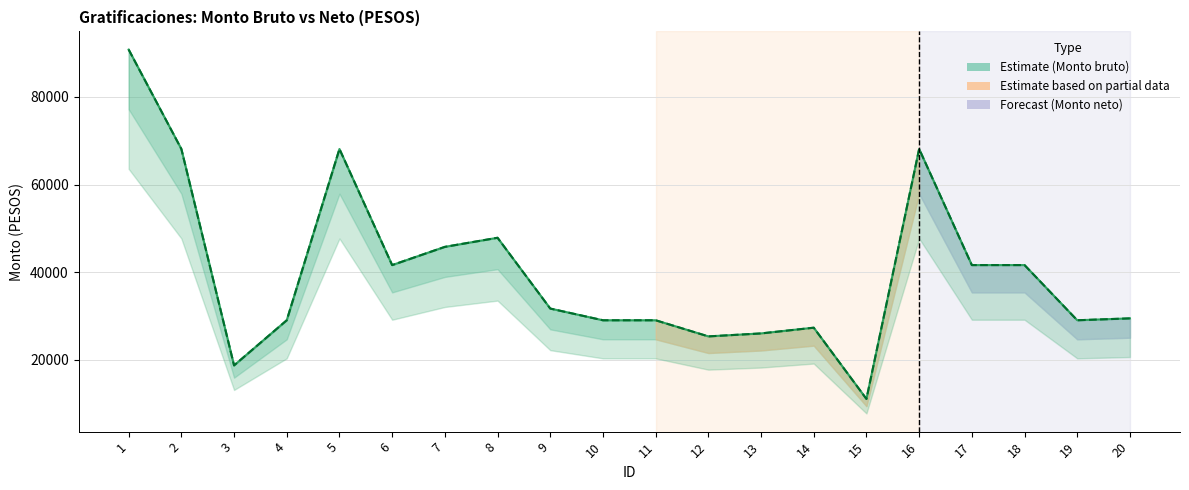

What is the minimum value shown in the chart?

11026.7